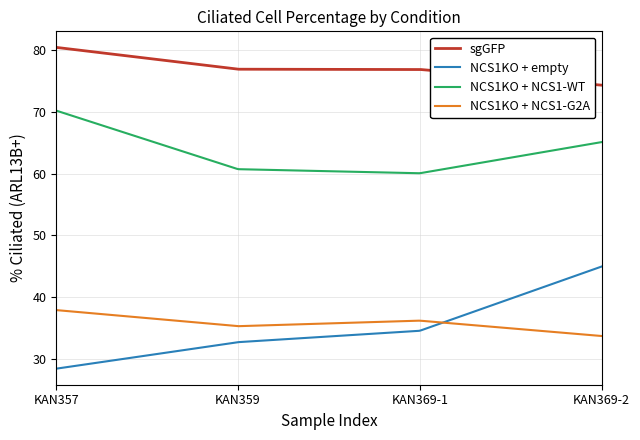

True or false: sgGFP and NCS1KO + NCS1-G2A intersect in this chart.

False